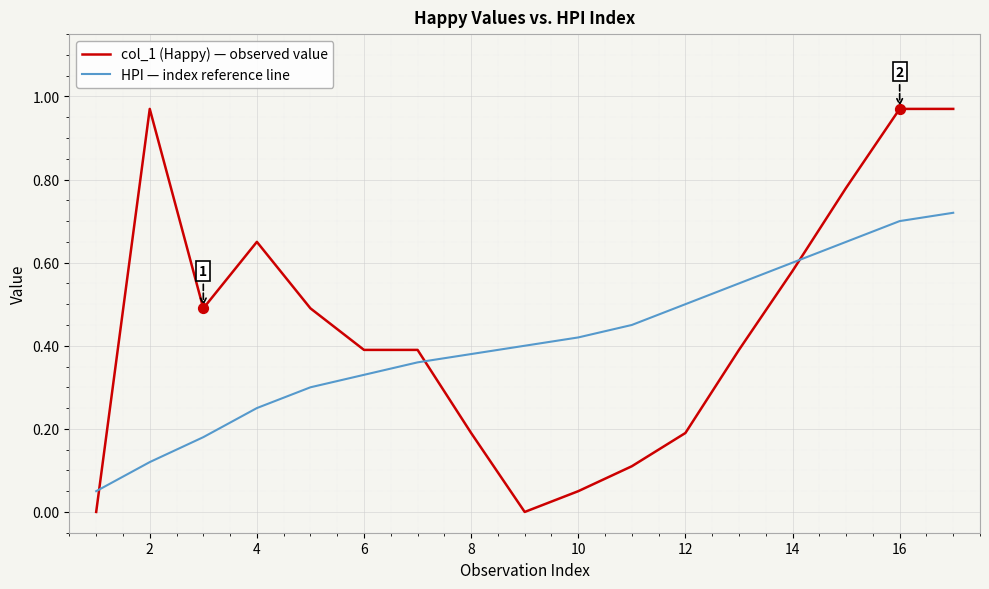

Which series has the largest total across all categories?

col_1 (Happy) — observed value